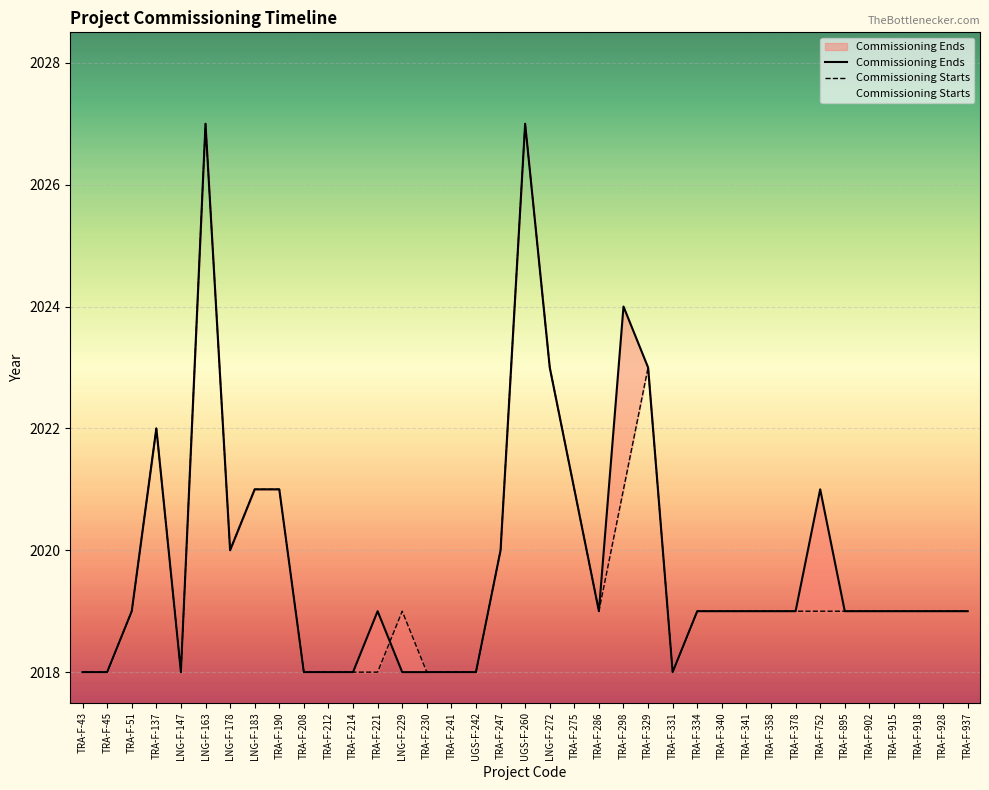

Between LNG-F-229 and TRA-F-358, which series saw the biggest shift?

Commissioning Ends